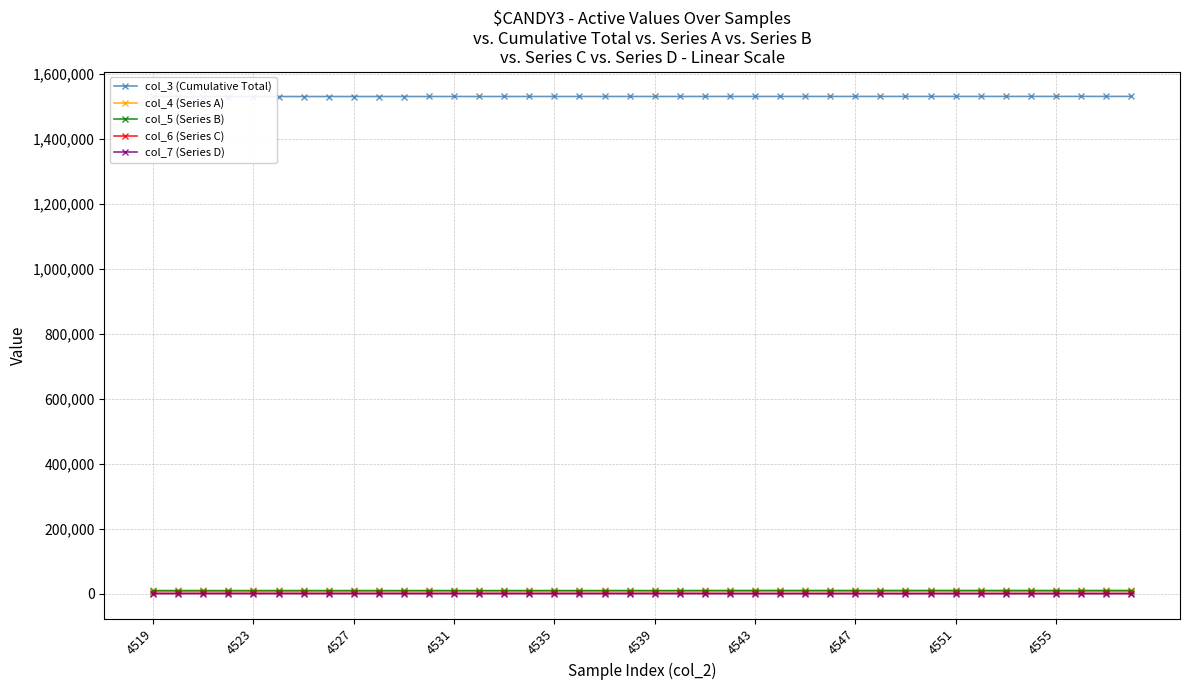

Is it true that col_3 (Cumulative Total) equals 1530175 at 35?

True